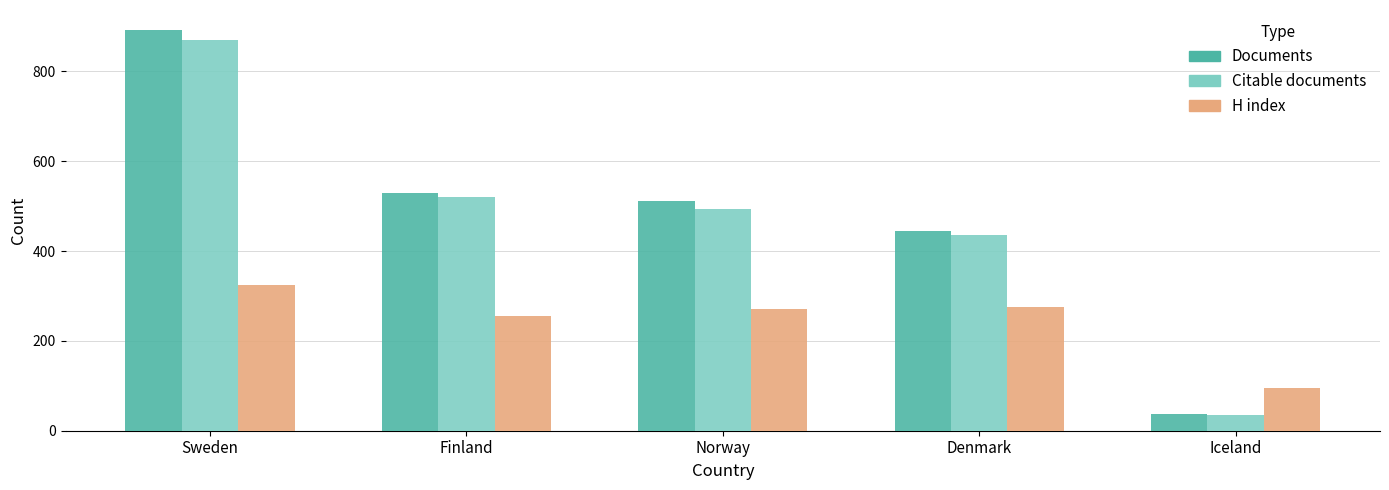

At which category does the chart reach its peak across all series?

Sweden